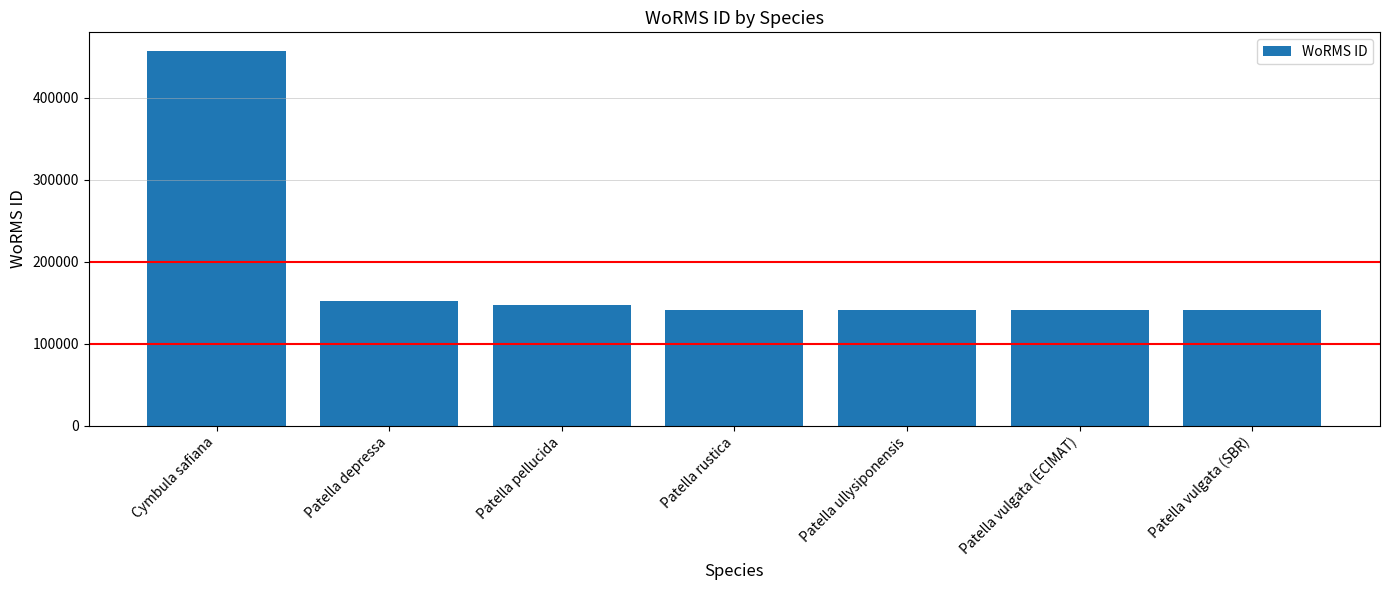

What is the change in value from Patella rustica to Patella vulgata (SBR)?

+2